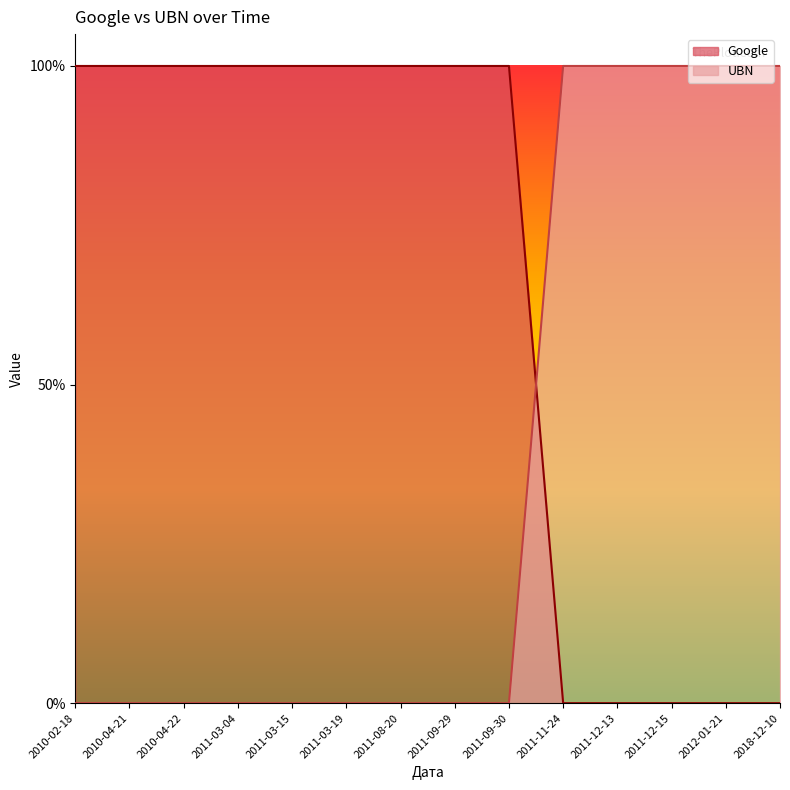

Reading left to right, what are all the values shown in this chart?

Google: 2010-02-18=1	2010-04-21=1	2010-04-22=1	2011-03-04=1	2011-03-15=1	2011-03-19=1	2011-08-20=1	2011-09-29=1	2011-09-30=1	2011-11-24=0	2011-12-13=0	2011-12-15=0	2012-01-21=0	2018-12-10=0
UBN: 2010-02-18=0	2010-04-21=0	2010-04-22=0	2011-03-04=0	2011-03-15=0	2011-03-19=0	2011-08-20=0	2011-09-29=0	2011-09-30=0	2011-11-24=1	2011-12-13=1	2011-12-15=1	2012-01-21=1	2018-12-10=1